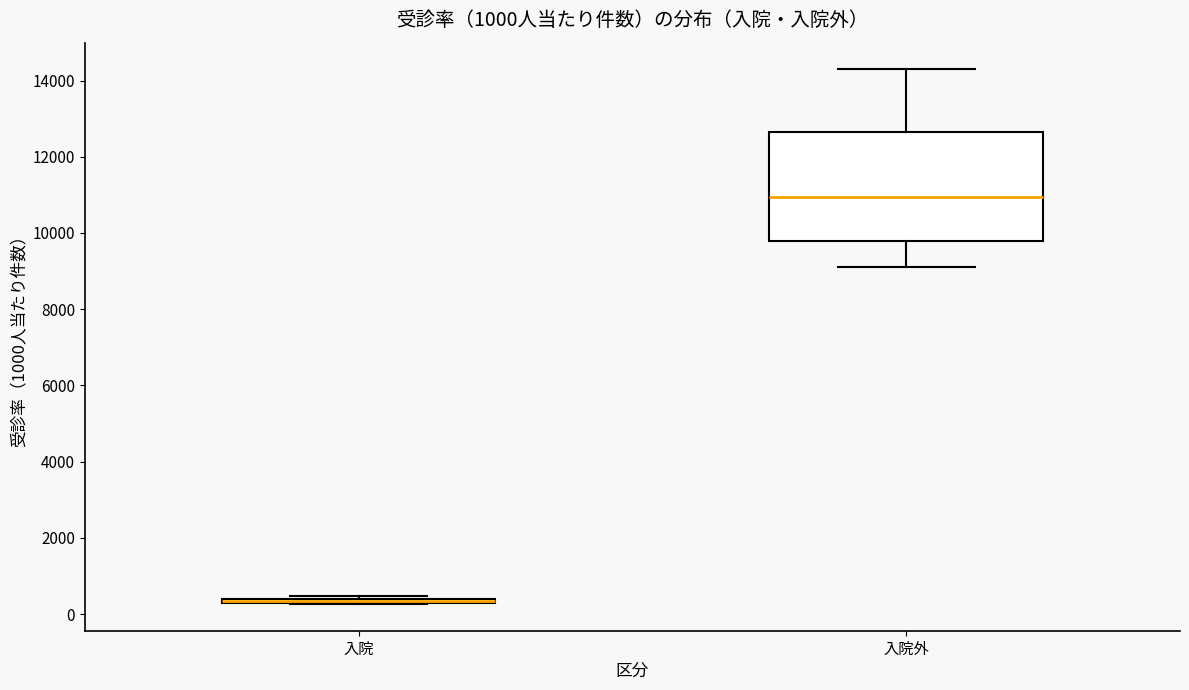

Where is the lower edge of the box for 入院 on the y-axis? The values are not printed on the chart, so give them approximately, as read against the axis.

200